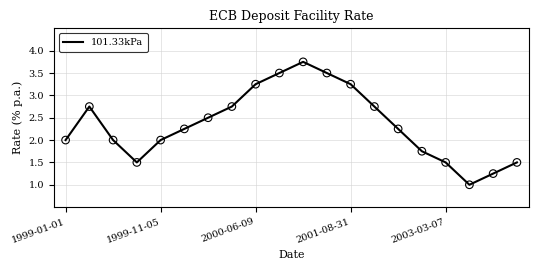

What is the minimum value shown in the chart?

1.0